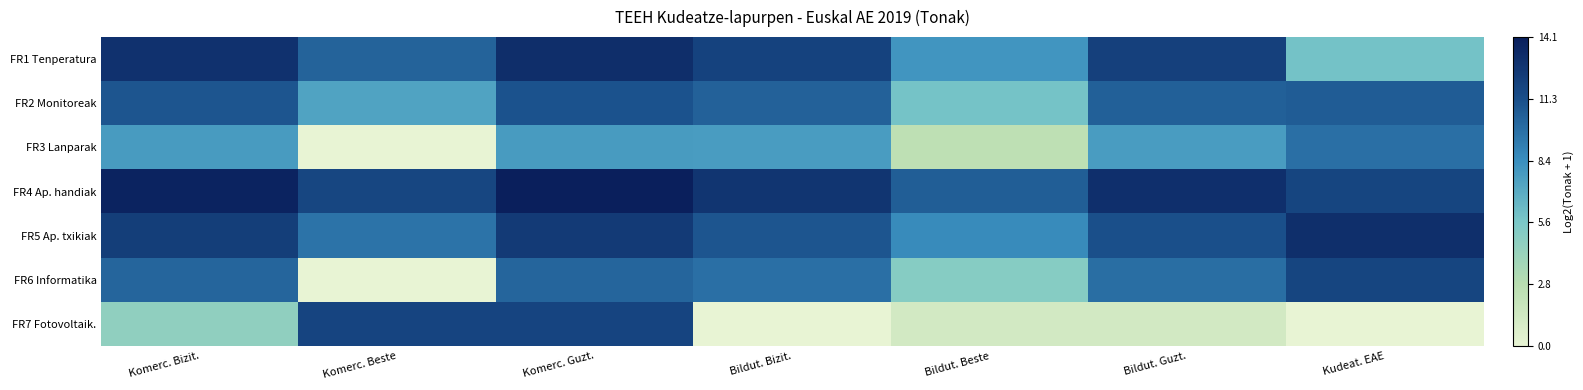

At which category does the chart reach its peak across all series?

Komerc. Guzt.